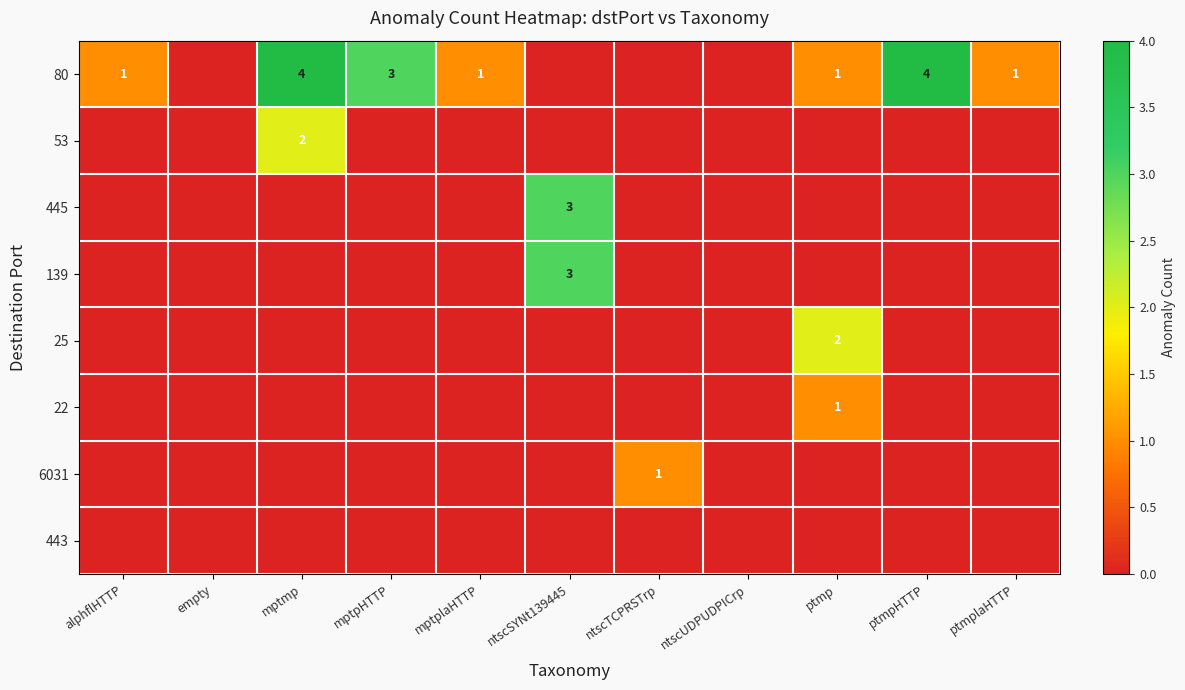

True or false: 80 has a value of 2 at mptpHTTP.

False